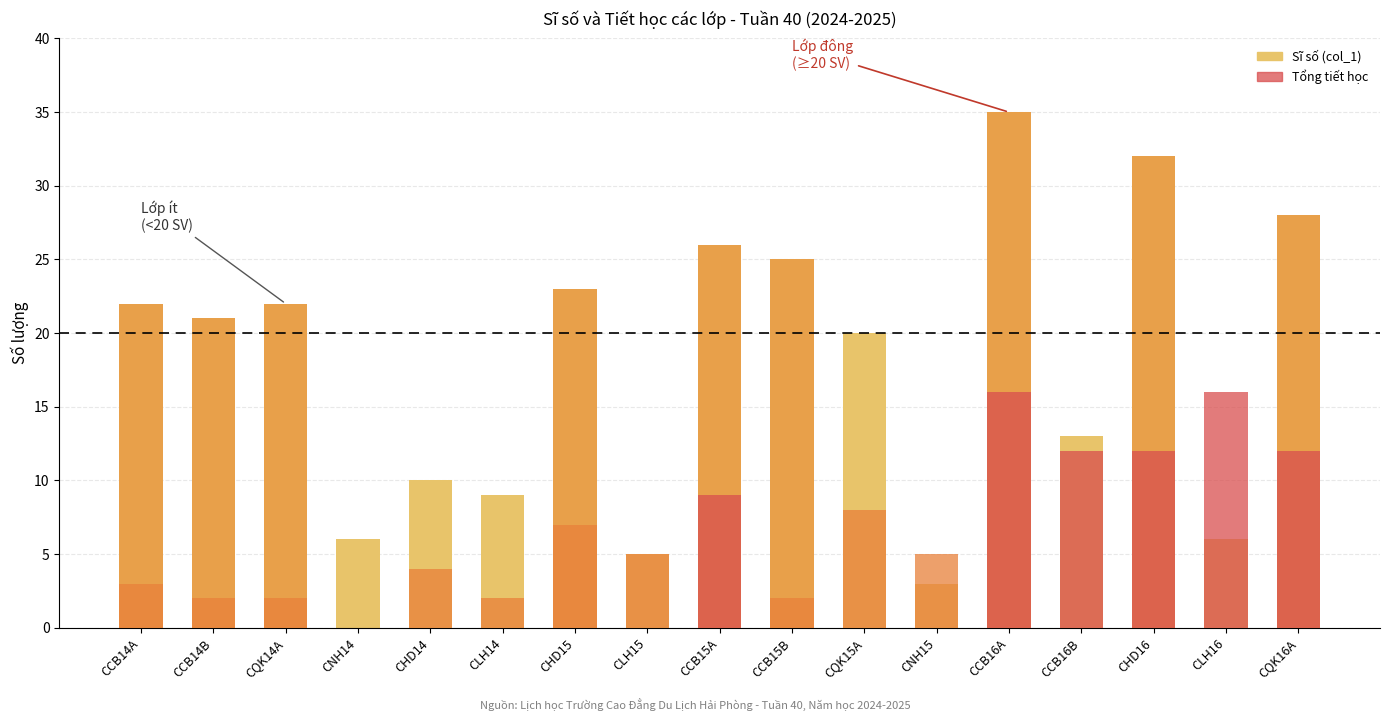

What position from the left is CCB14B?

2